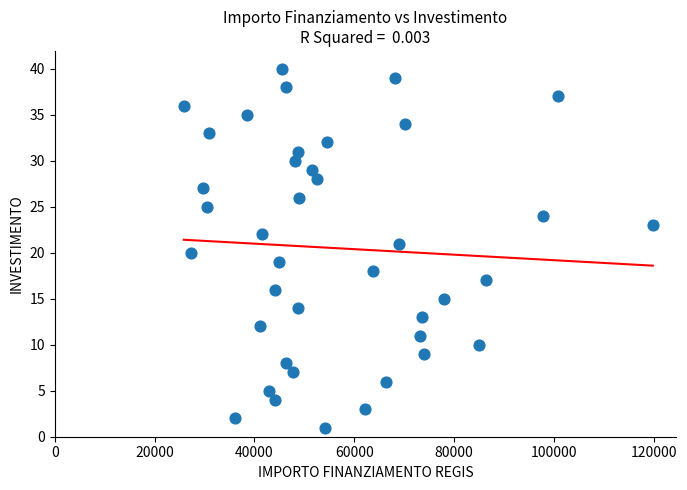

What is the range of Y values (max minus min)?

39